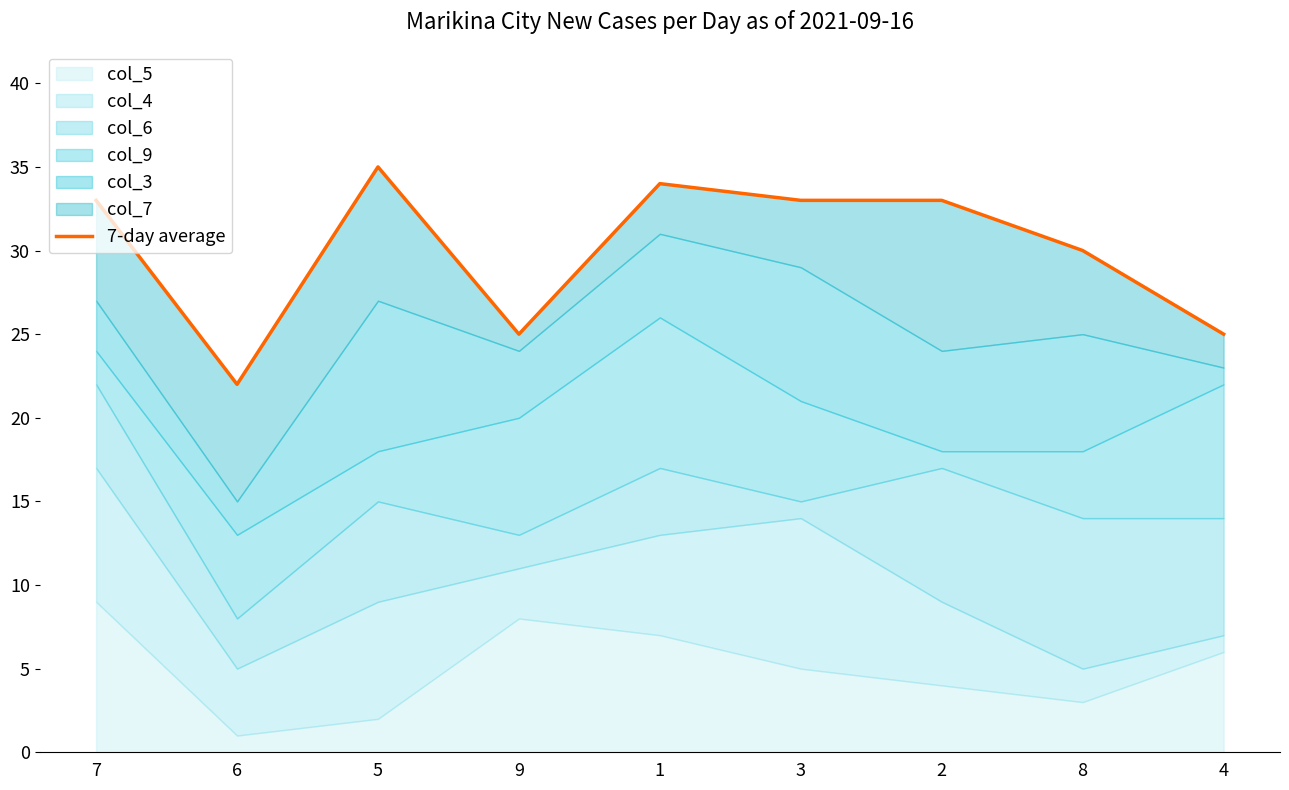

How many points are lower than both their immediate neighbors (excluding endpoints)?

2